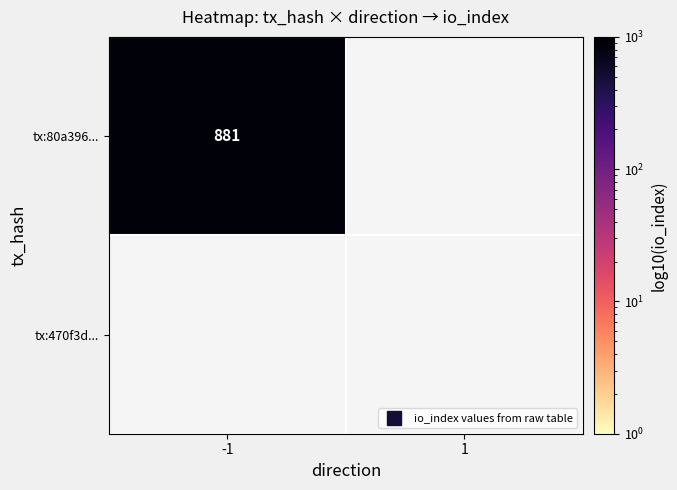

What is the total value across all series at -1?

881